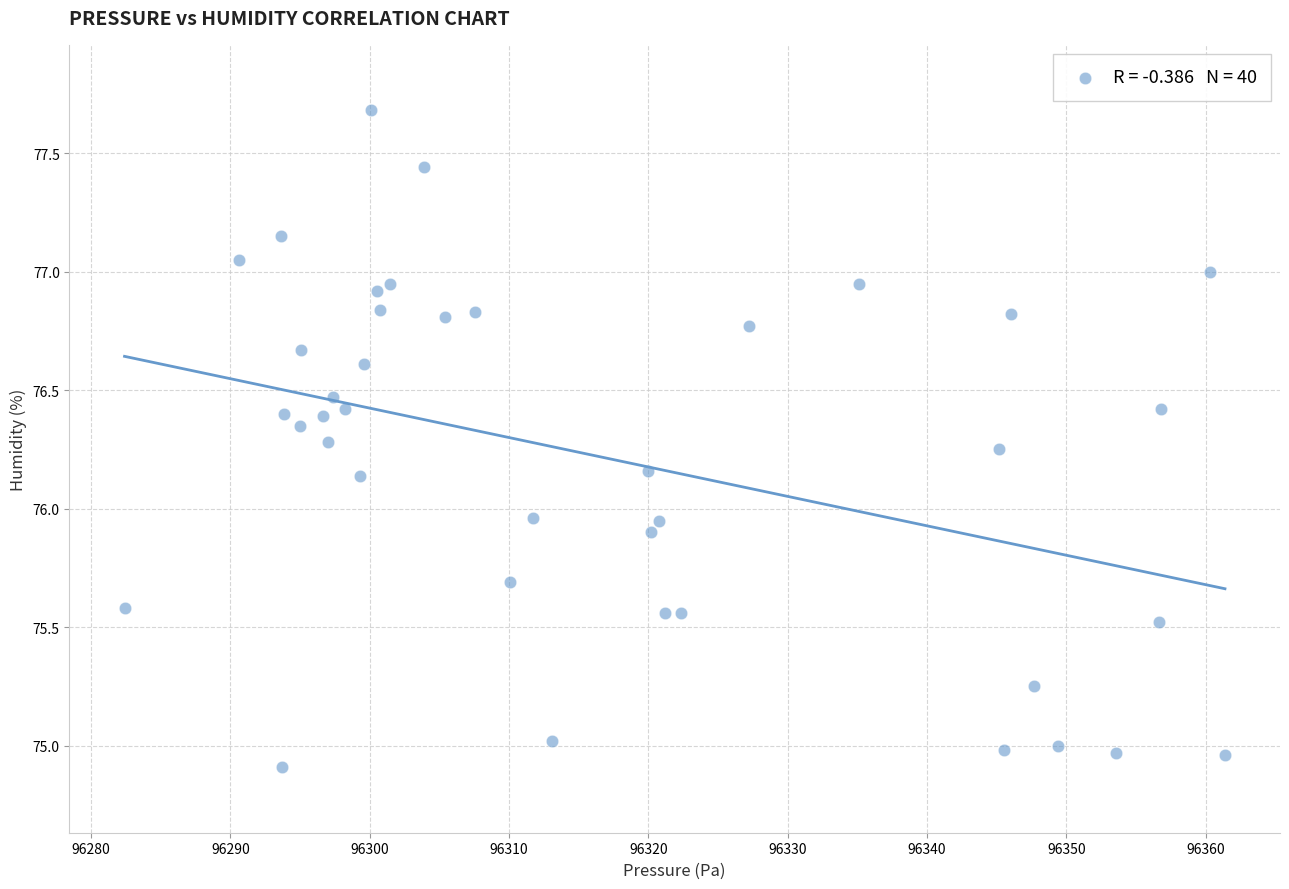

What is the range of Y values (max minus min)?

2.8